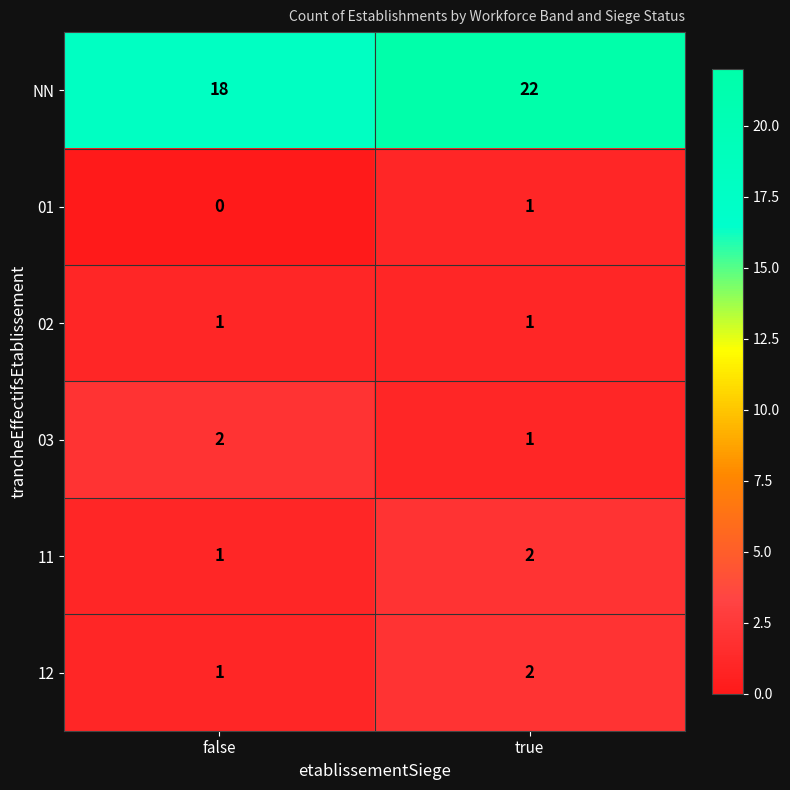

What is the difference between the highest and lowest values at false?

18